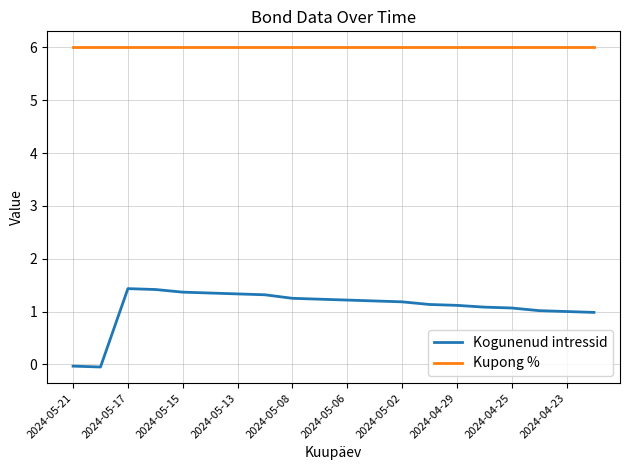

Which series has the largest total across all categories?

Kupong %